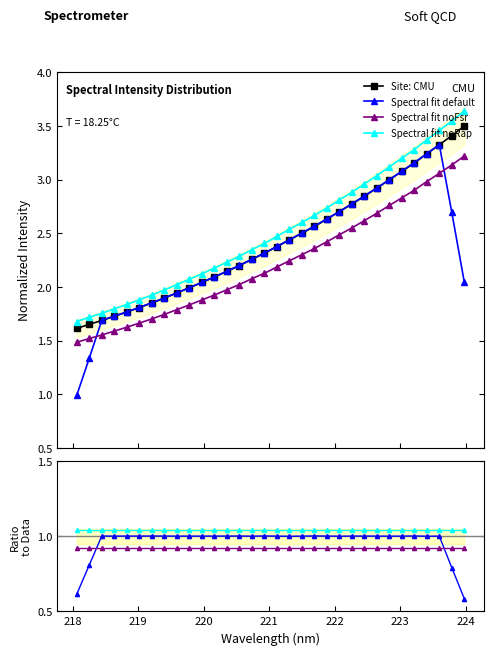

What is the highest value of the Spectral fit default series?

3.3